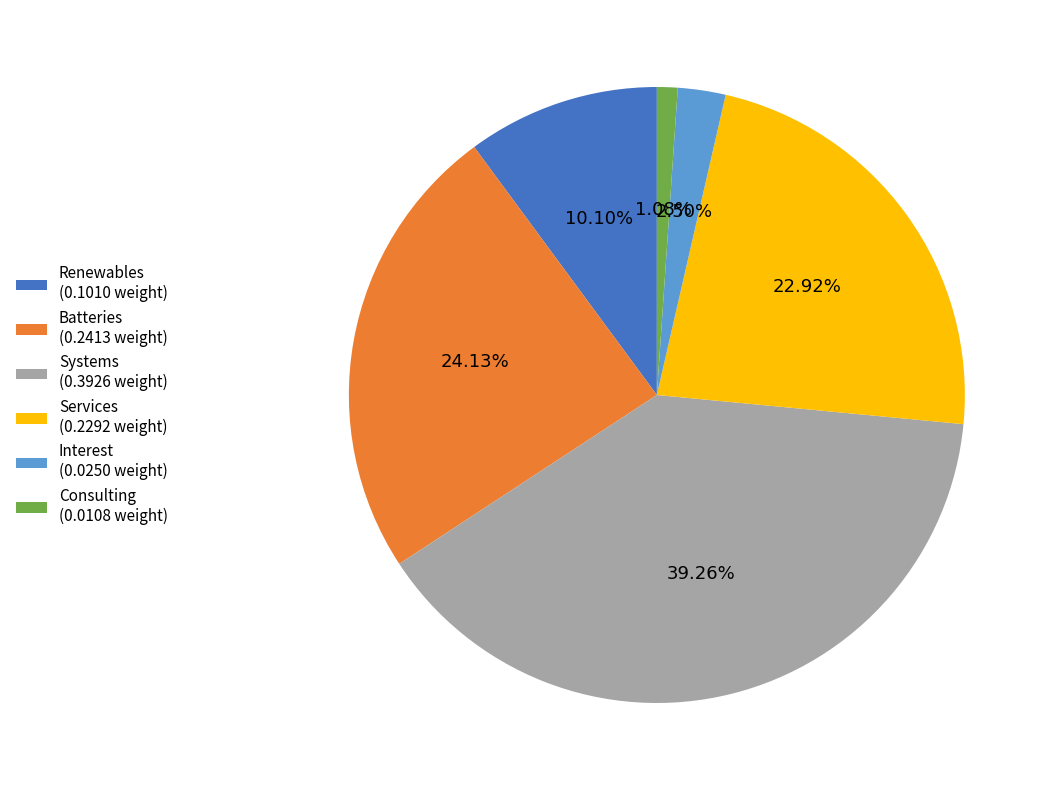

Does Batteries represent more than half of the total?

No